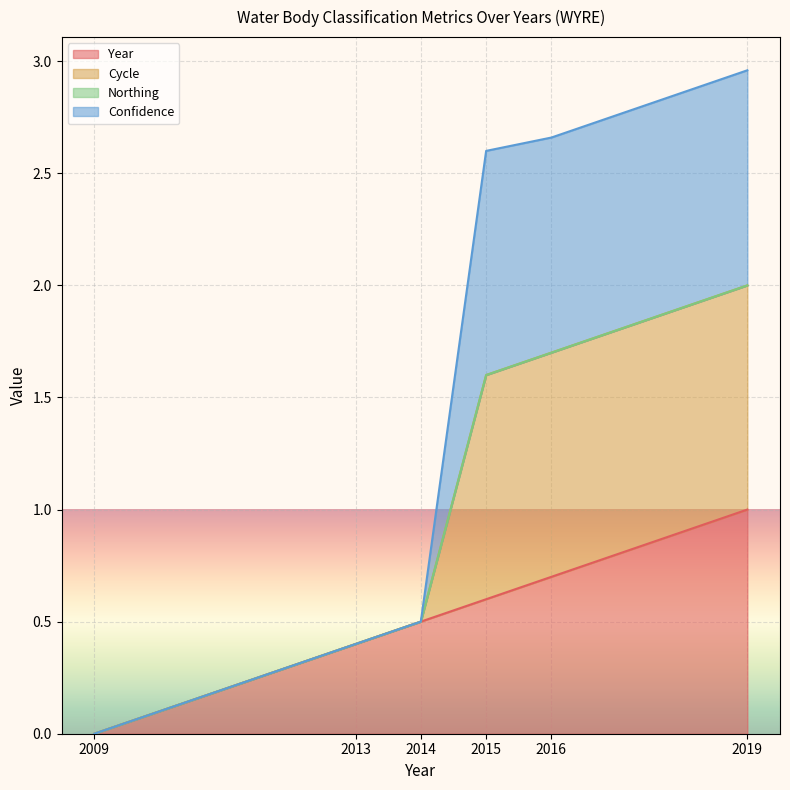

True or false: Cycle and Year cross at least once.

False